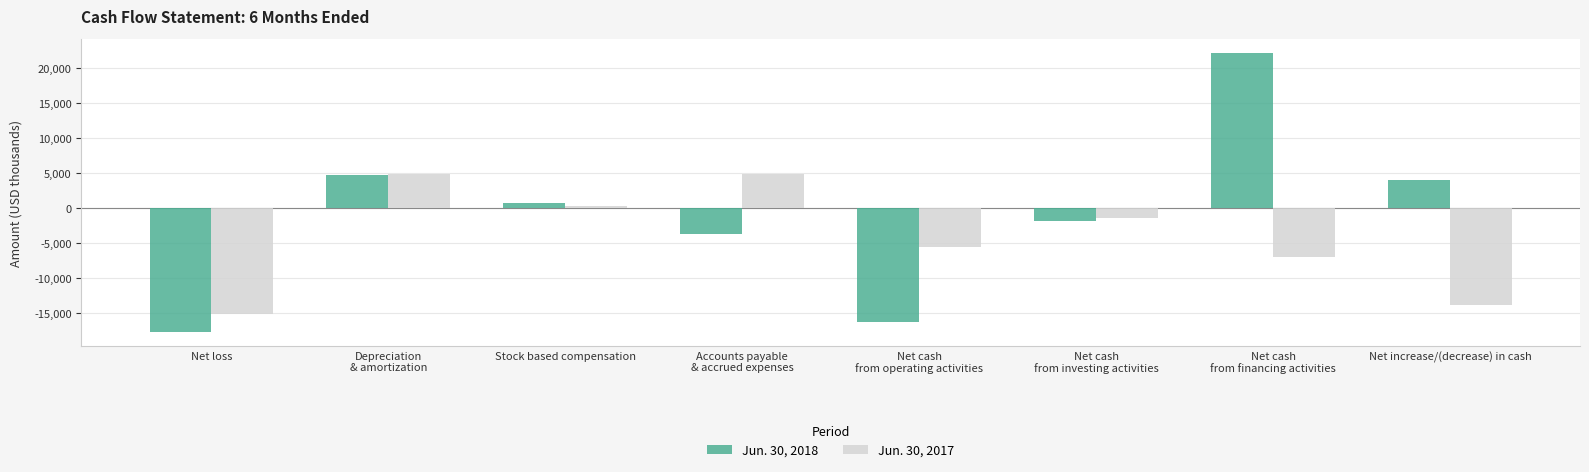

List the series in order of their overall mean, lowest first.

Jun. 30, 2017, Jun. 30, 2018